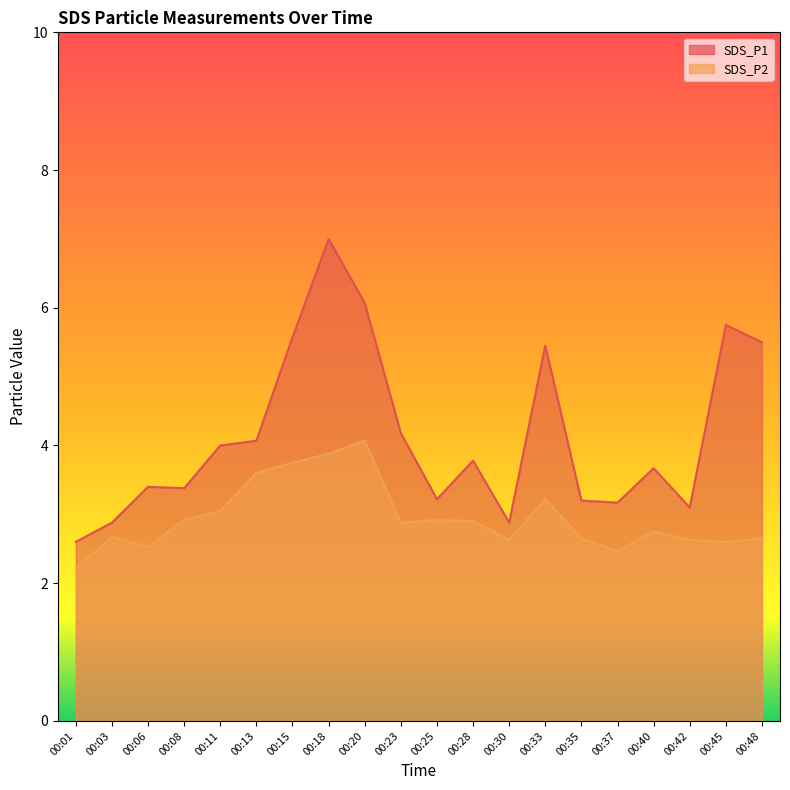

Which category has the highest value in the SDS_P1 series?

00:18